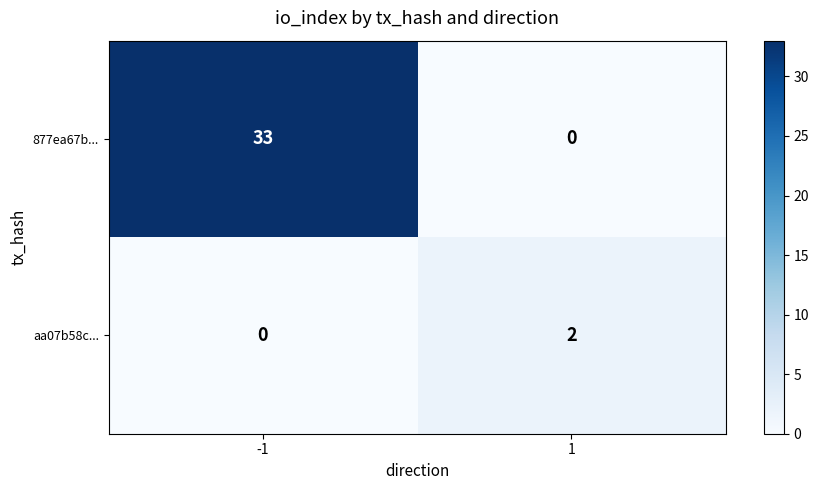

What is the difference between the maximum and minimum values in the 877ea67b... series?

33